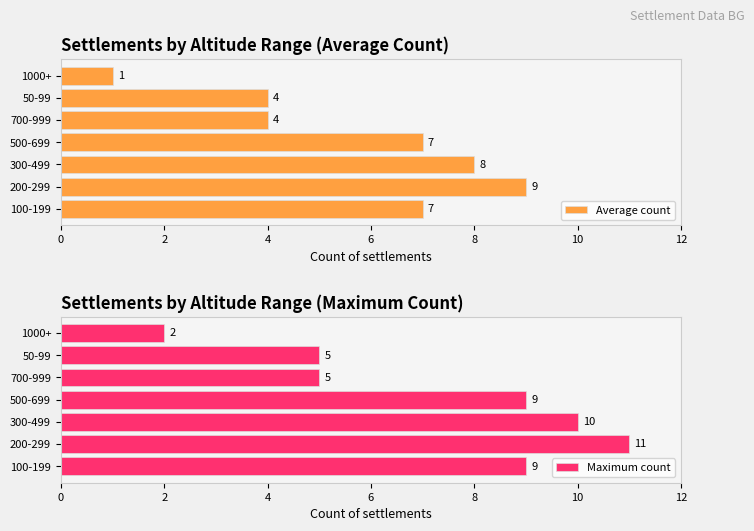

At which label does Average count reach its minimum?

1000+